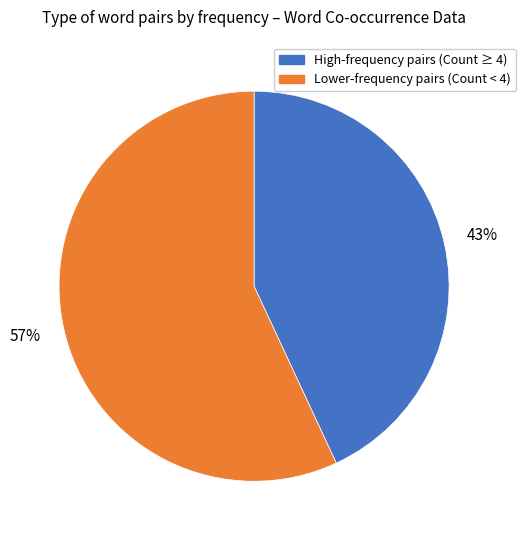

To the nearest percent, what is the difference between the largest and smallest slice percentages?

14%